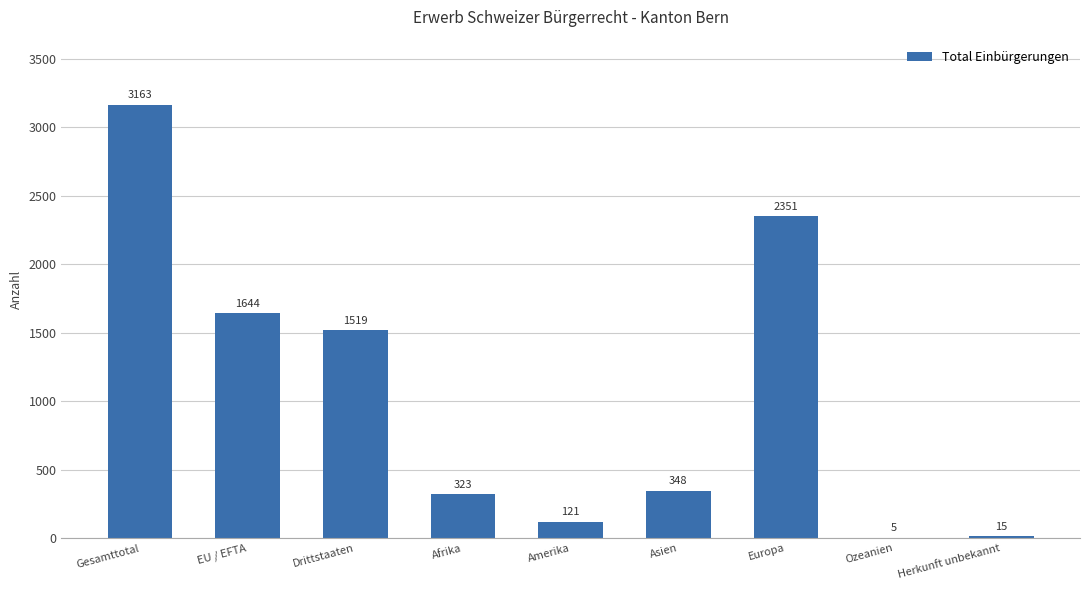

What is the maximum value shown in the chart?

3163